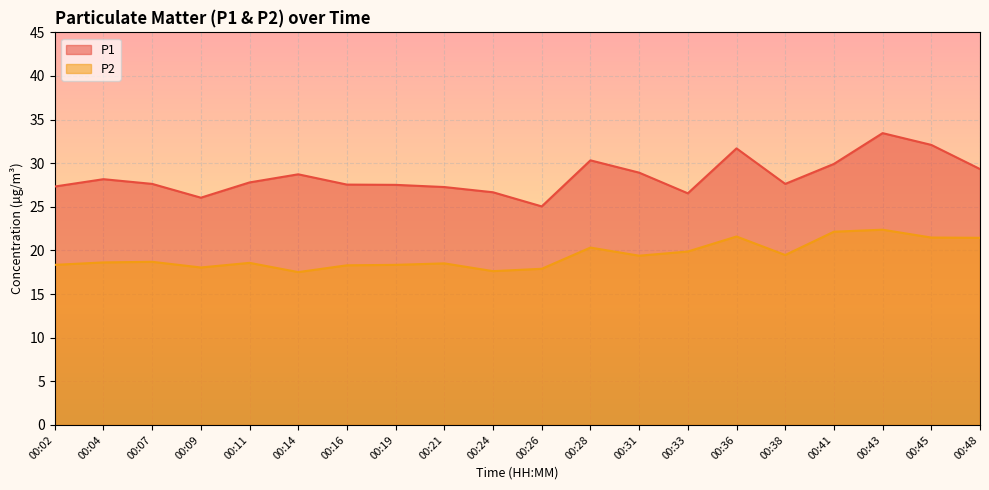

Reading left to right, list all the values displayed in this chart.

P1: 00:02=27.3	00:04=28.2	00:07=27.6	00:09=26.1	00:11=27.8	00:14=28.7	00:16=27.6	00:19=27.5	00:21=27.3	00:24=26.7	00:26=25.1	00:28=30.3	00:31=28.9	00:33=26.6	00:36=31.7	00:38=27.6	00:41=29.9	00:43=33.5	00:45=32.1	00:48=29.3
P2: 00:02=18.4	00:04=18.6	00:07=18.7	00:09=18.1	00:11=18.6	00:14=17.5	00:16=18.3	00:19=18.4	00:21=18.5	00:24=17.6	00:26=17.9	00:28=20.3	00:31=19.4	00:33=19.9	00:36=21.6	00:38=19.5	00:41=22.1	00:43=22.4	00:45=21.5	00:48=21.4